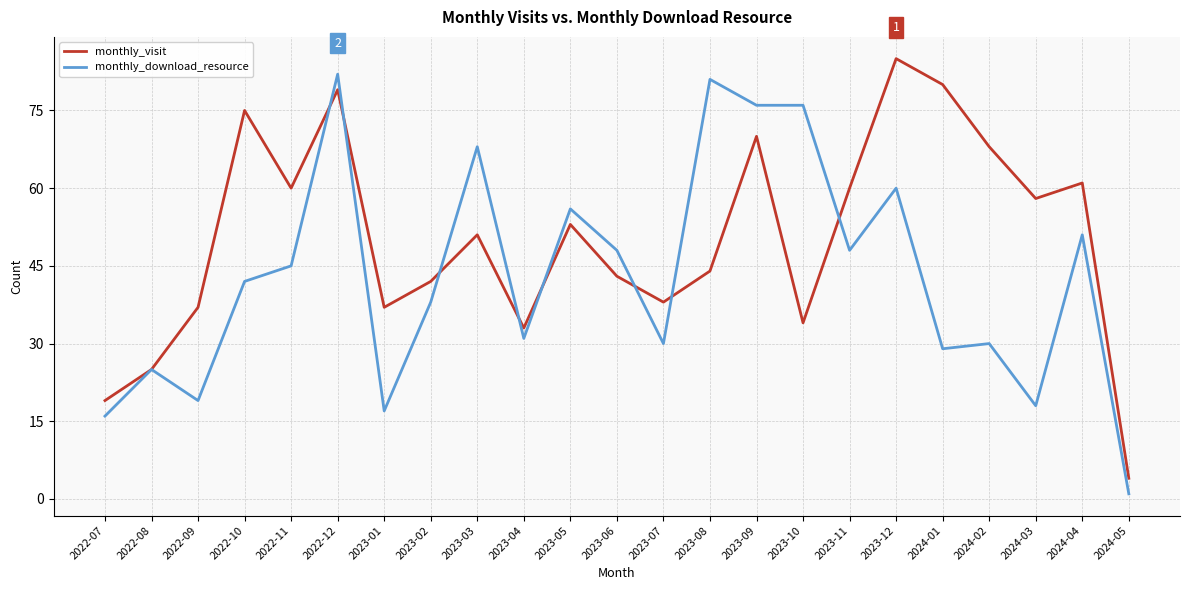

Reading left to right, extract all data points from this chart.

monthly_visit: 2022-07=19	2022-08=25	2022-09=37	2022-10=75	2022-11=60	2022-12=79	2023-01=37	2023-02=42	2023-03=51	2023-04=33	2023-05=53	2023-06=43	2023-07=38	2023-08=44	2023-09=70	2023-10=34	2023-11=60	2023-12=85	2024-01=80	2024-02=68	2024-03=58	2024-04=61	2024-05=4
monthly_download_resource: 2022-07=16	2022-08=25	2022-09=19	2022-10=42	2022-11=45	2022-12=82	2023-01=17	2023-02=38	2023-03=68	2023-04=31	2023-05=56	2023-06=48	2023-07=30	2023-08=81	2023-09=76	2023-10=76	2023-11=48	2023-12=60	2024-01=29	2024-02=30	2024-03=18	2024-04=51	2024-05=1